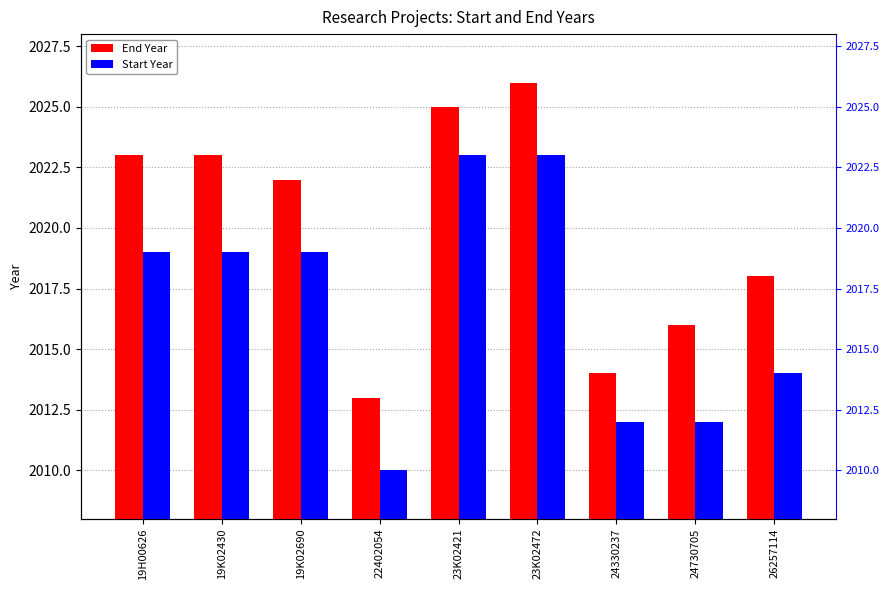

What is the difference between the End Year values at 19H00626 and 26257114?

5